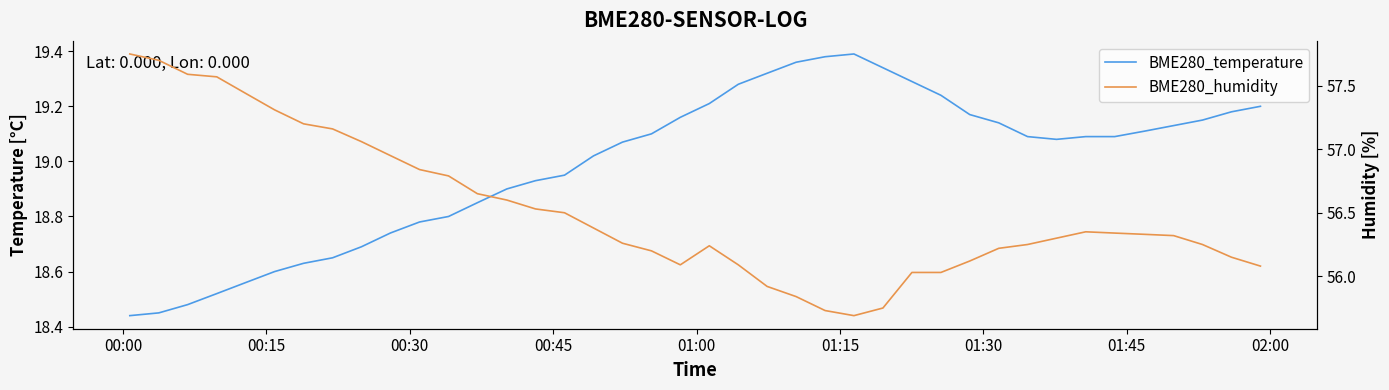

What is the value of the BME280_humidity point at the 13th from the left?

56.6